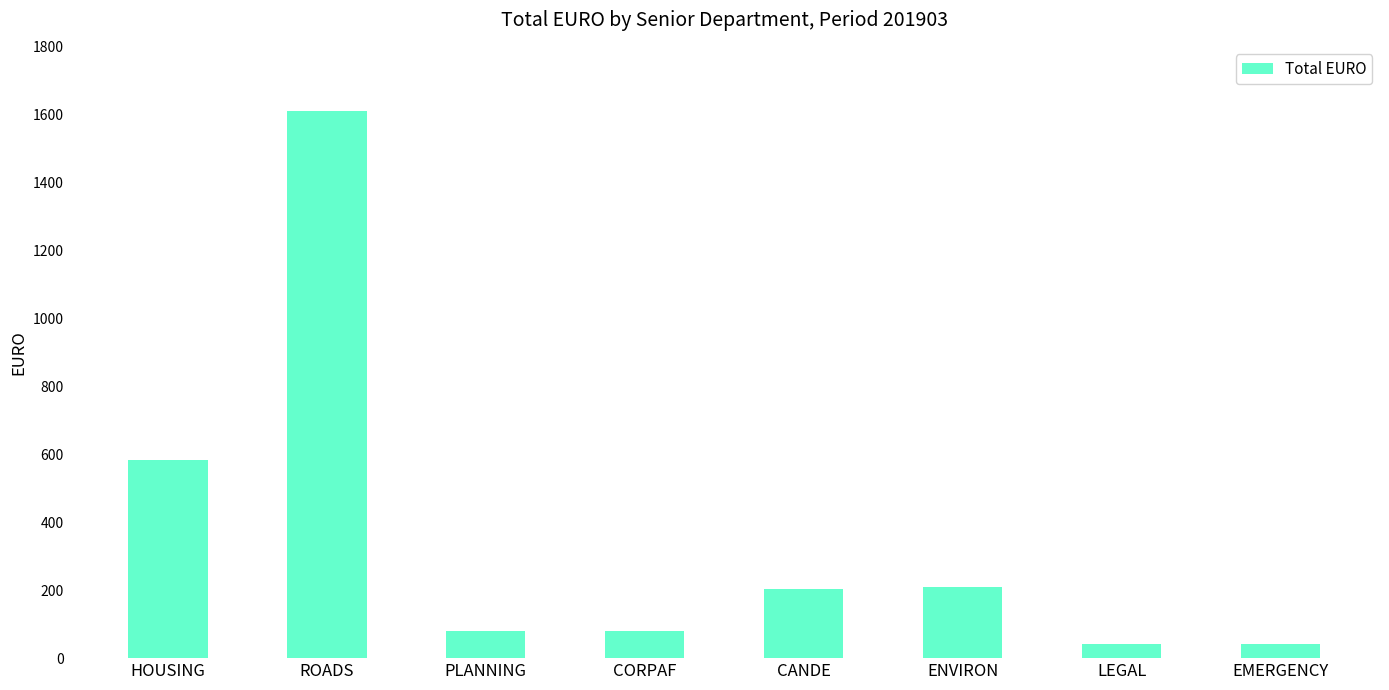

The value at LEGAL is 41.7. True or false?

True